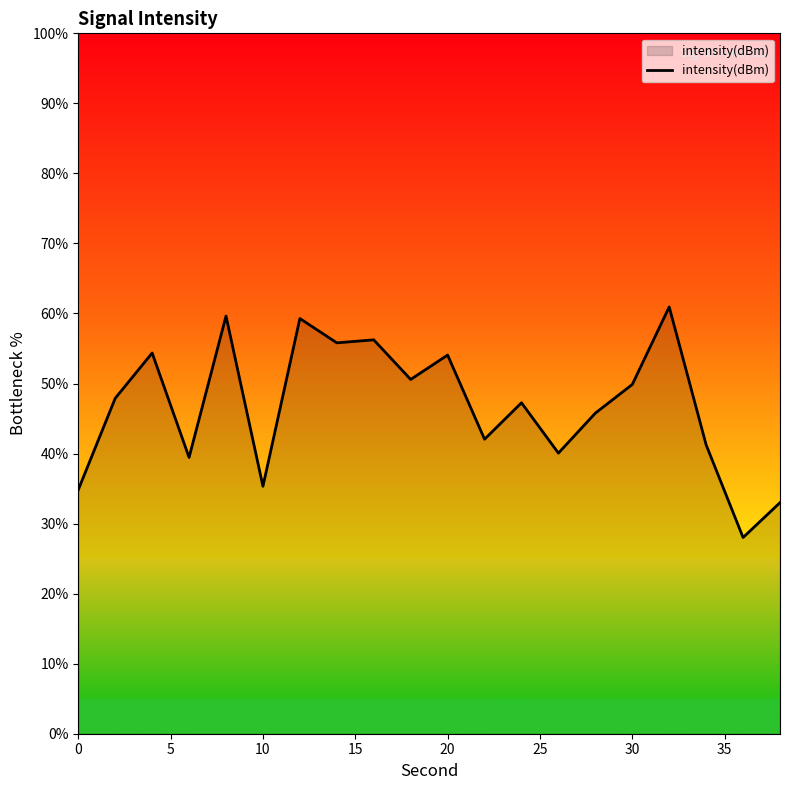

What is the difference between the maximum and minimum values?

32.9